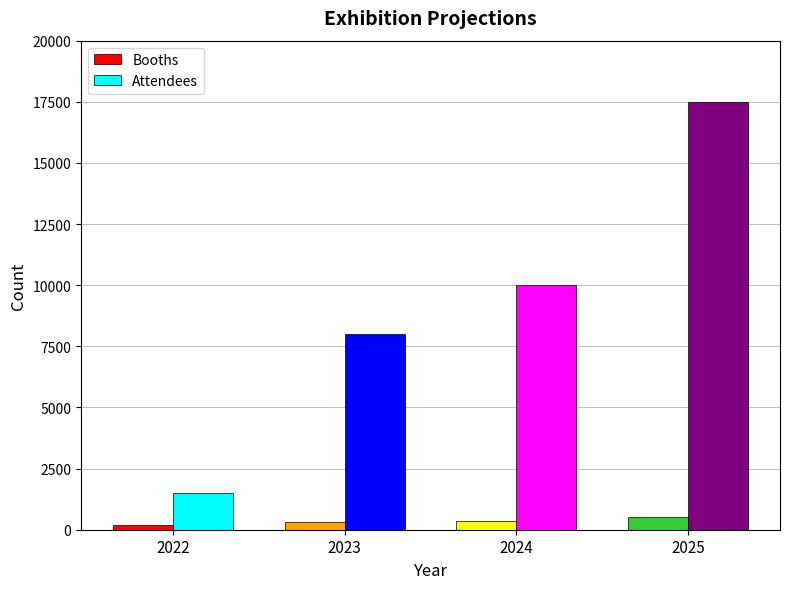

What is the minimum value for Attendees?

1500